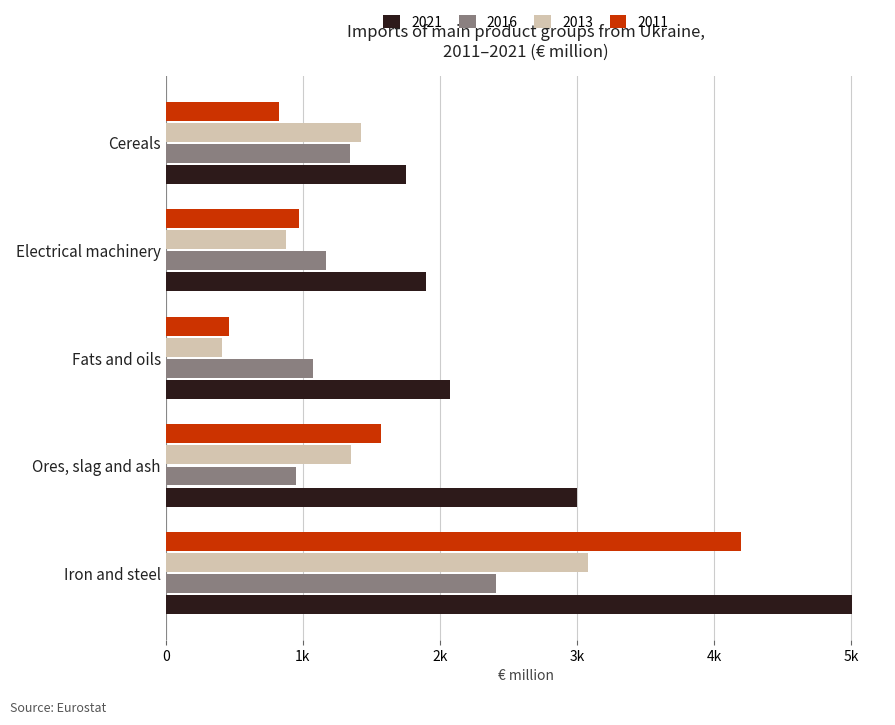

What are all the series names shown in the legend?

2021, 2016, 2013, 2011